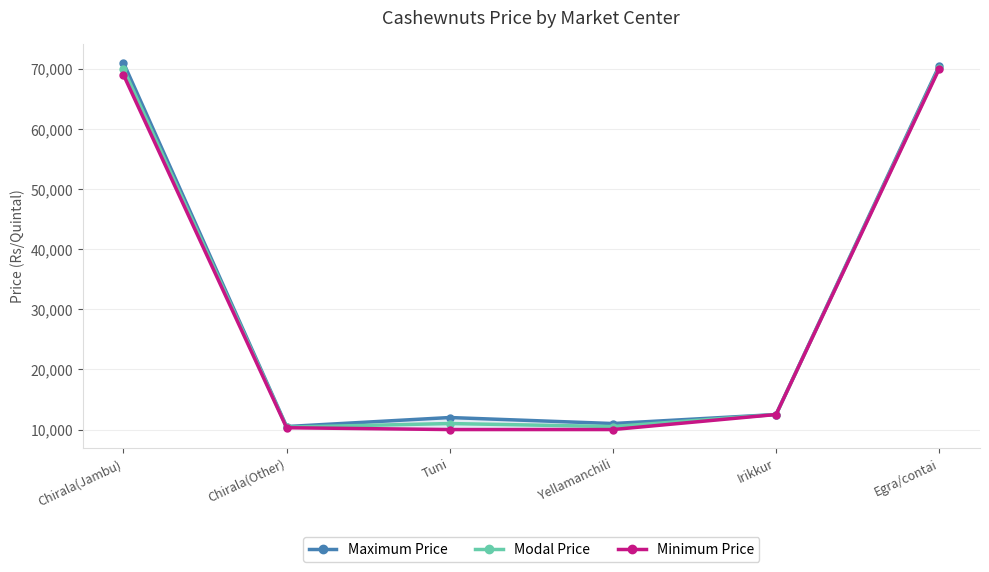

What position from the left is Chirala(Other)?

2